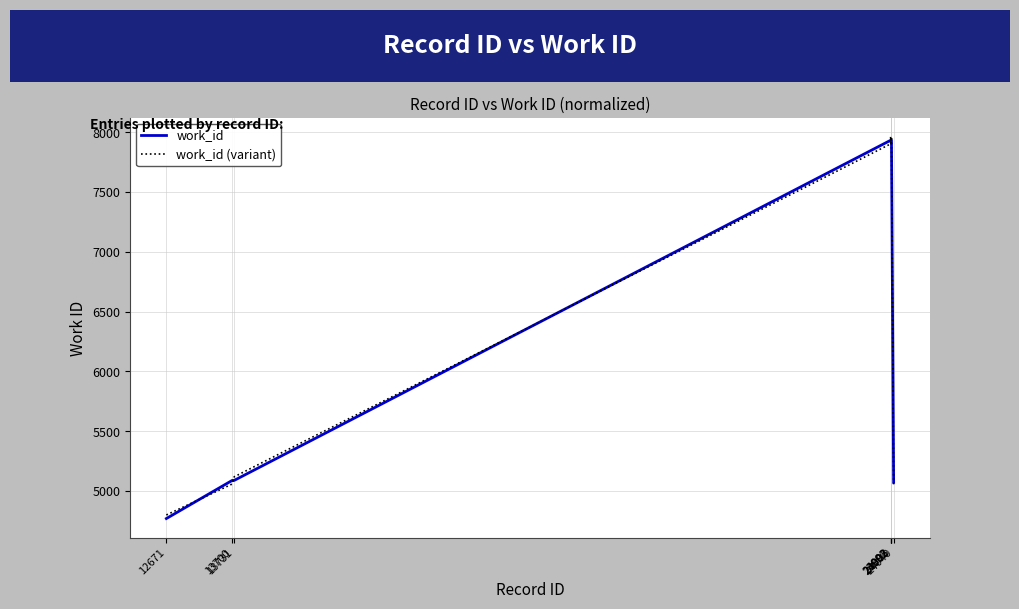

What is the lowest value of the work_id series?

4769